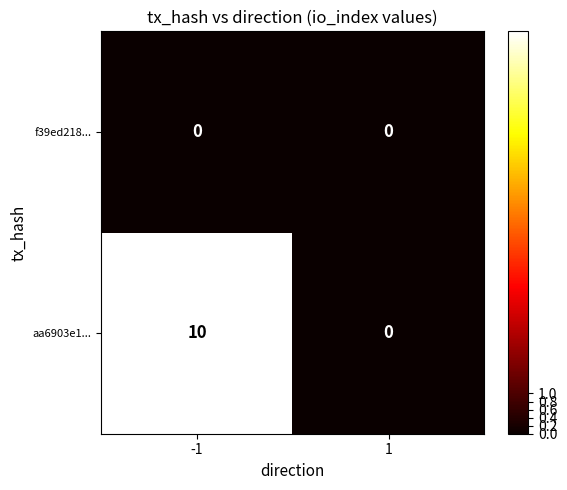

List the series in order of their peak value, lowest first.

f39ed218..., aa6903e1...